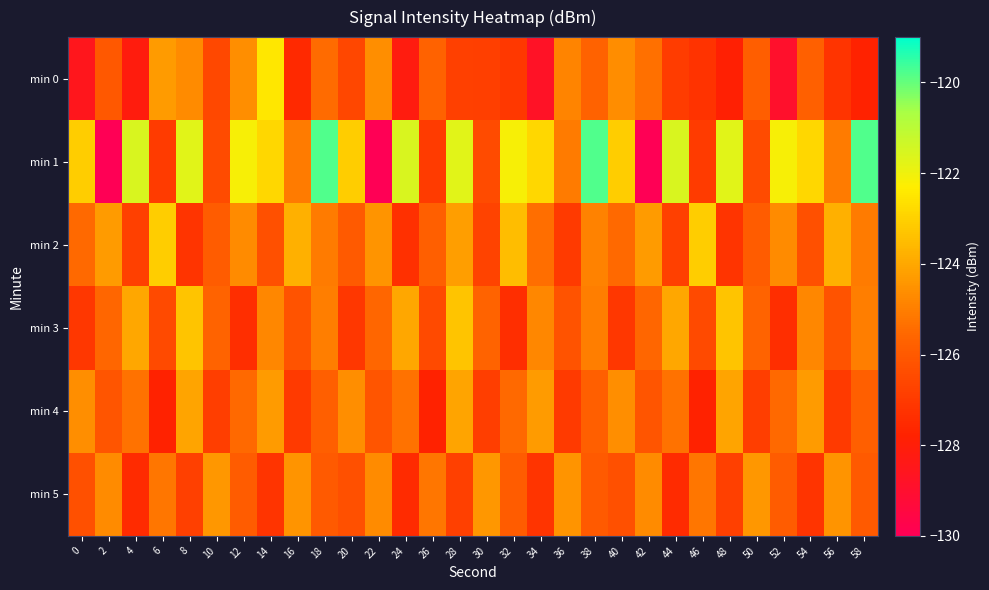

What is the greatest value displayed?

-119.8